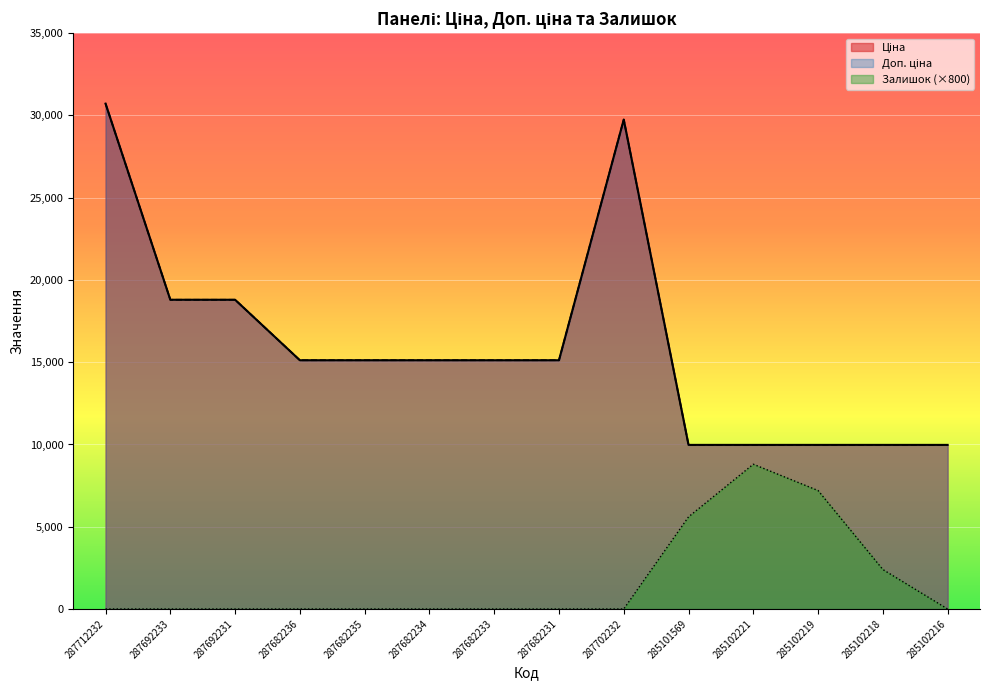

True or false: Залишок has more than 0 points higher than both neighbors.

True